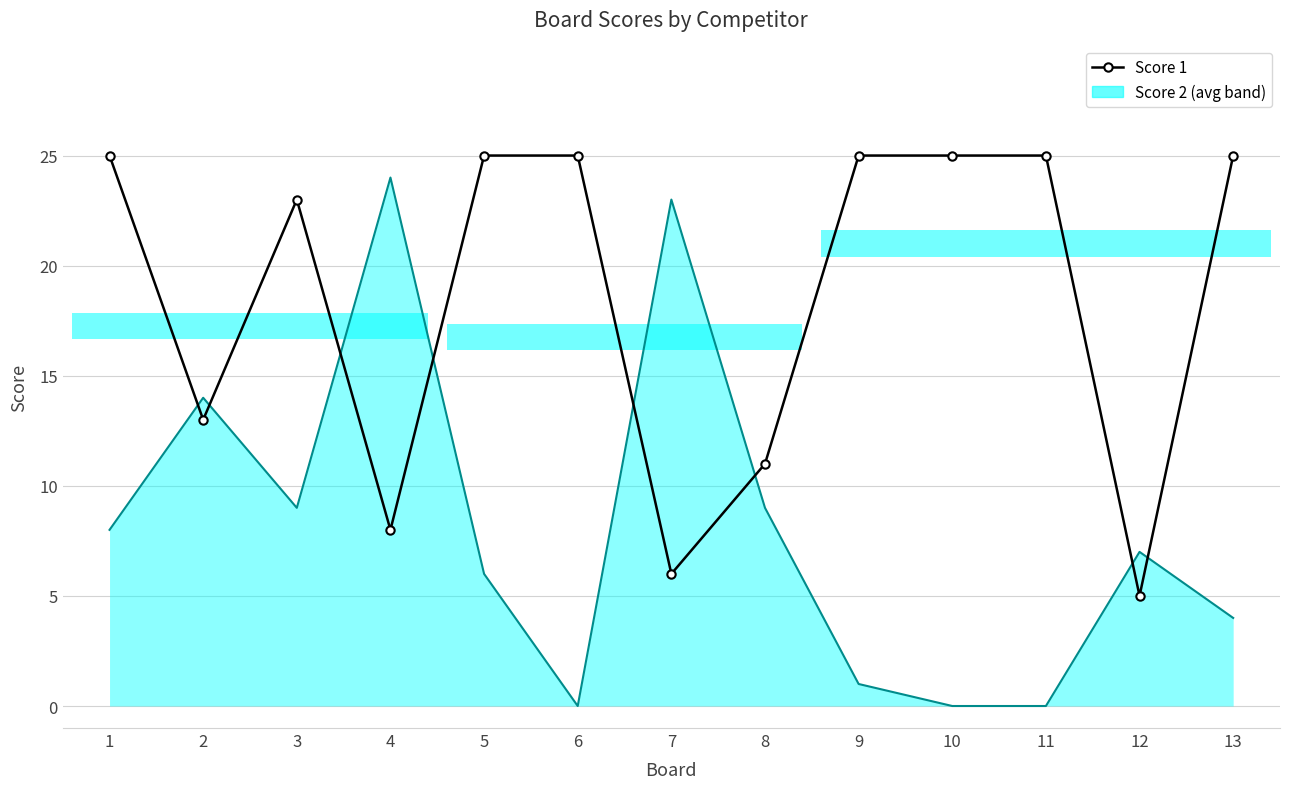

How many interior local valleys (lower than both neighbors) does the data have?

4